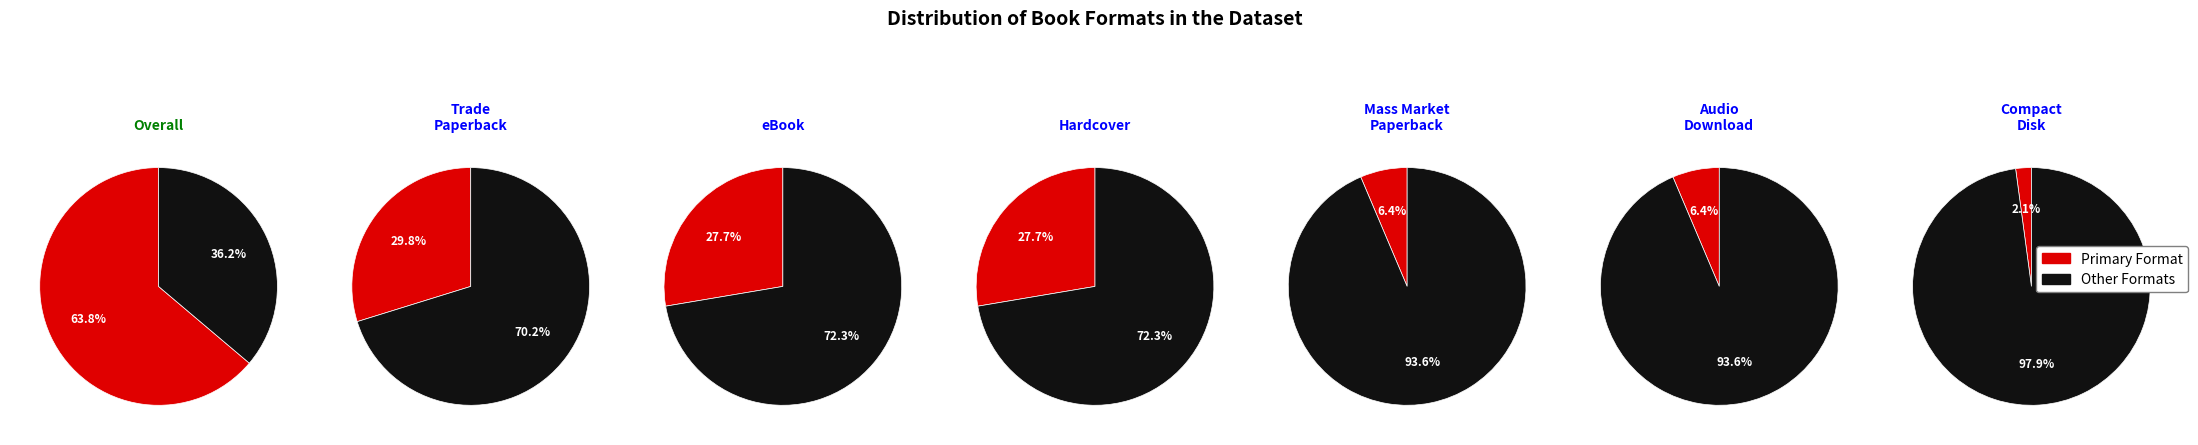

Do eBook and Trade Paperback together represent more than half of the pie?

Yes